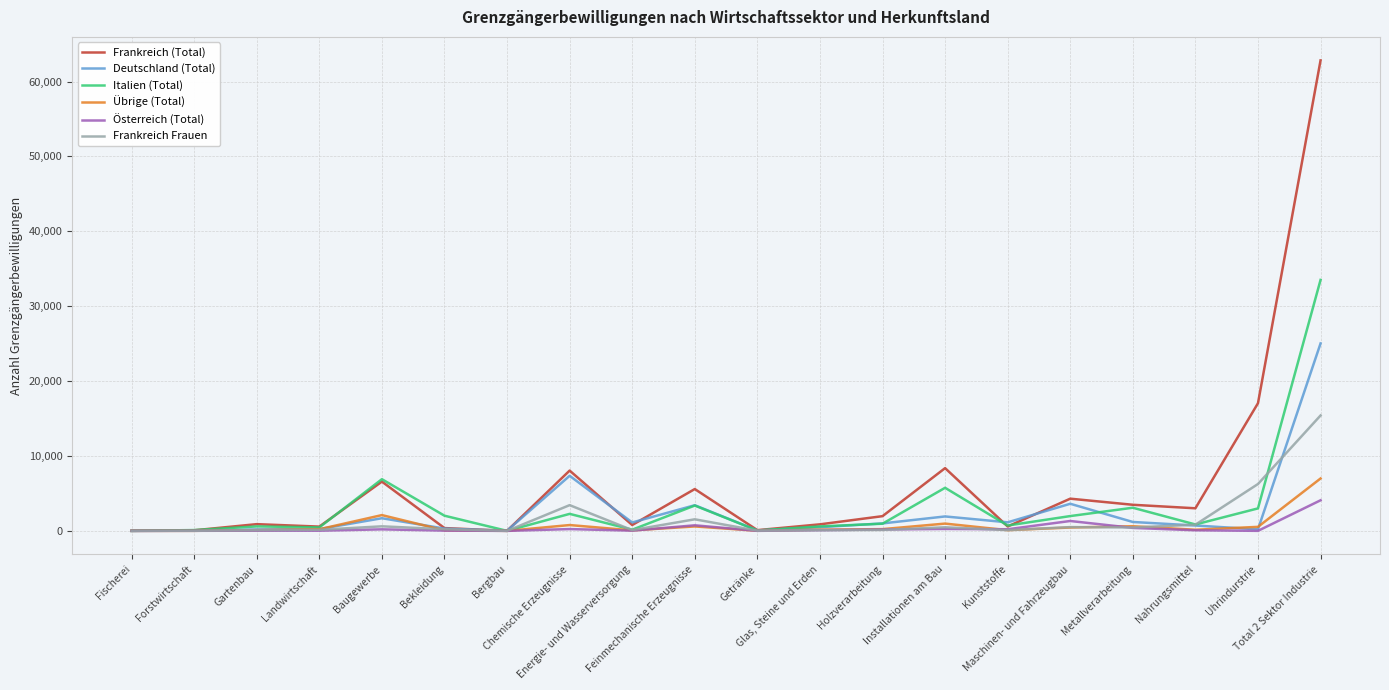

Which series has the largest range (max minus min)?

Frankreich (Total)